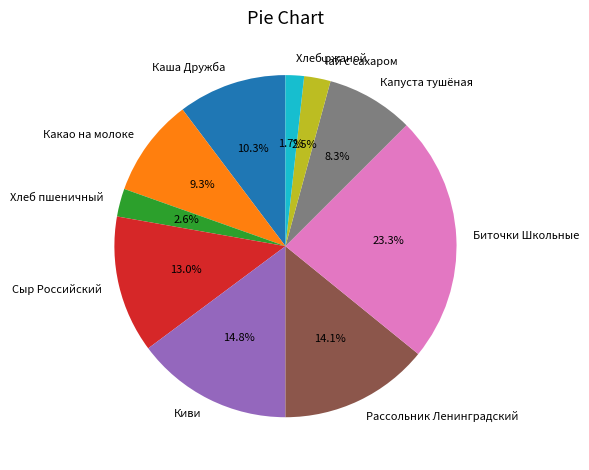

To the nearest percent, what is the difference between the largest and smallest slice percentages?

22%